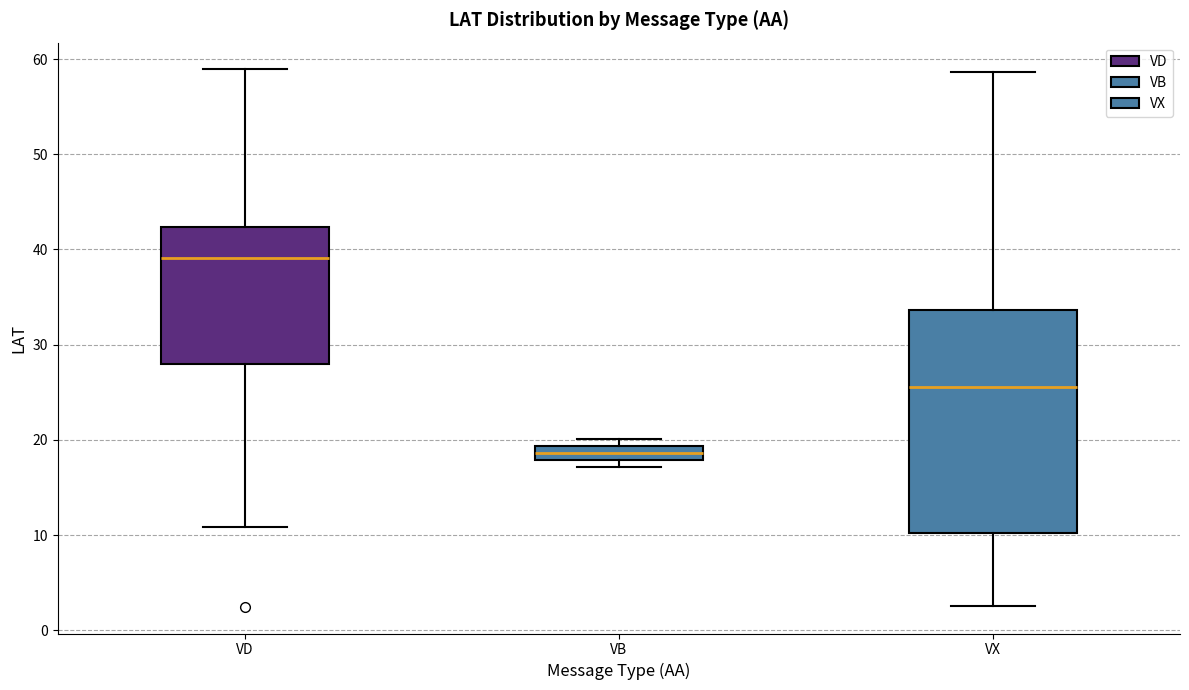

Where does the upper whisker of the box for VD end on the y-axis? The values are not printed on the chart, so give them approximately, as read against the axis.

59